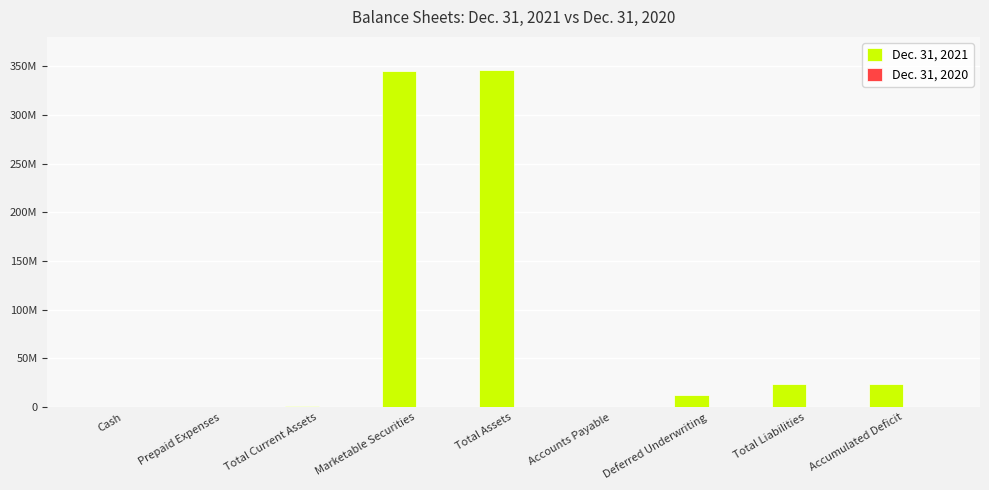

Are the bars horizontal?

No